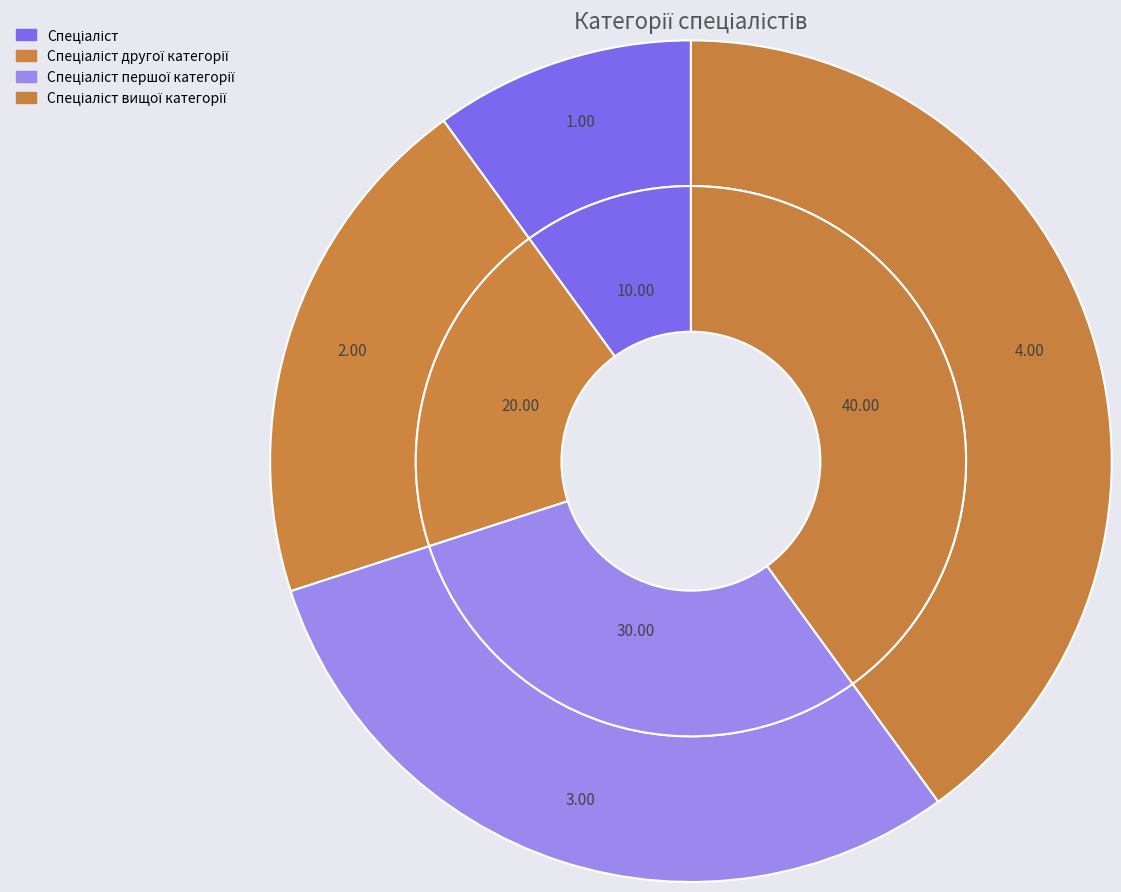

Does any single category account for the majority?

No